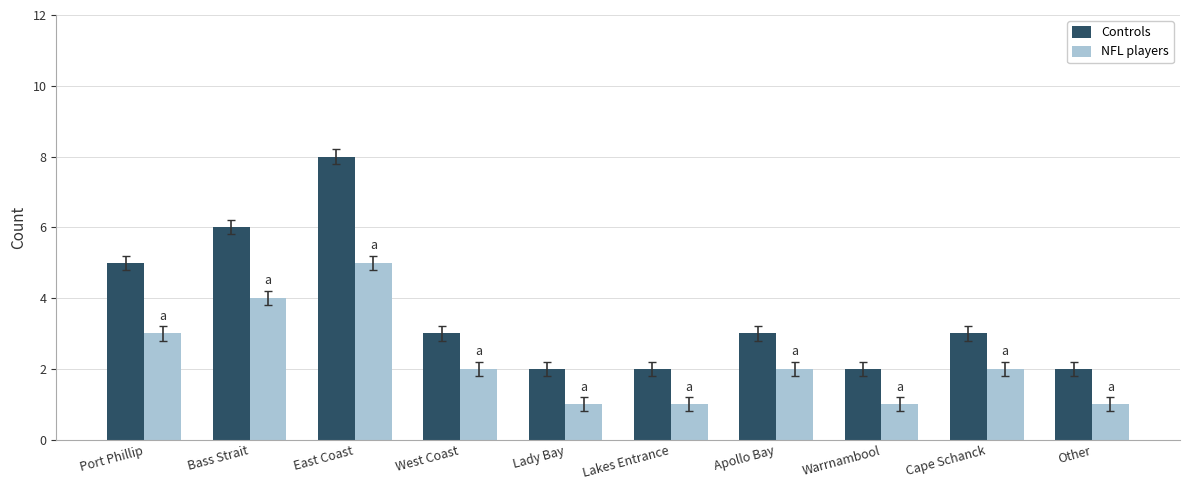

Where is NFL players nearest to the value 3?

Port Phillip